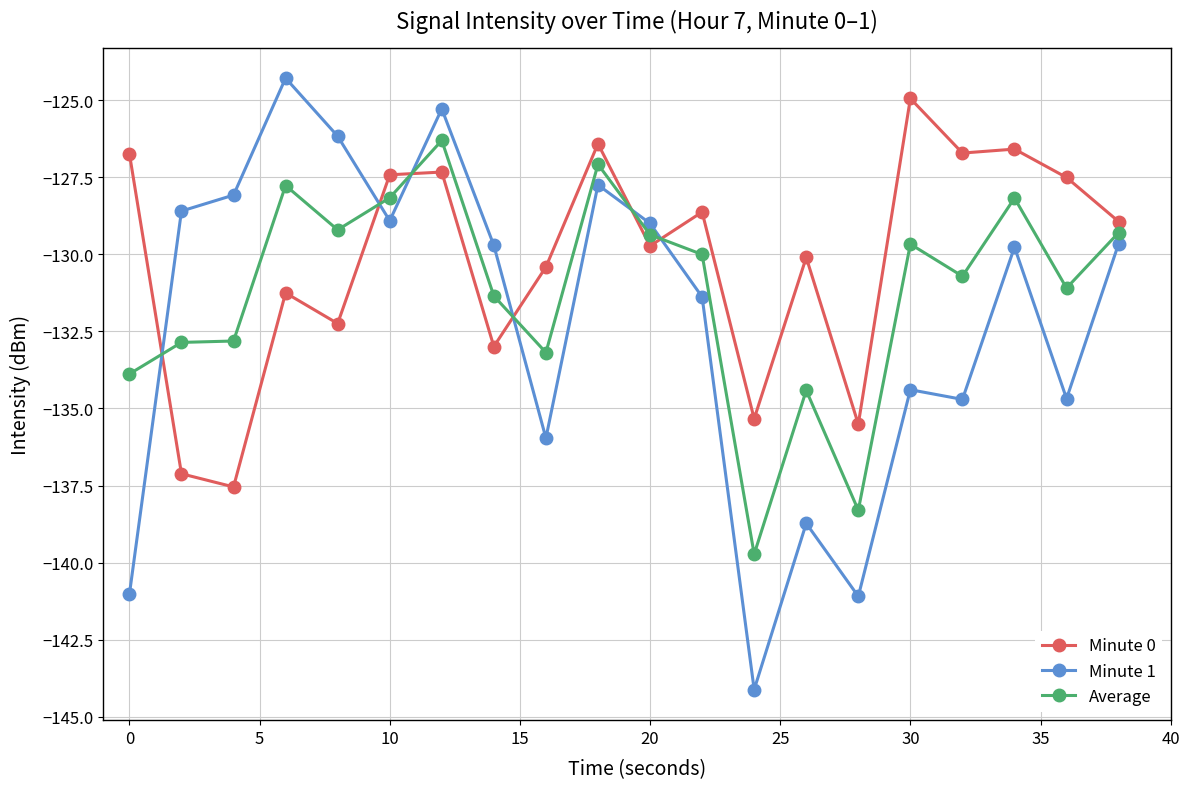

True or false: Average has more than 2 points higher than both neighbors.

True